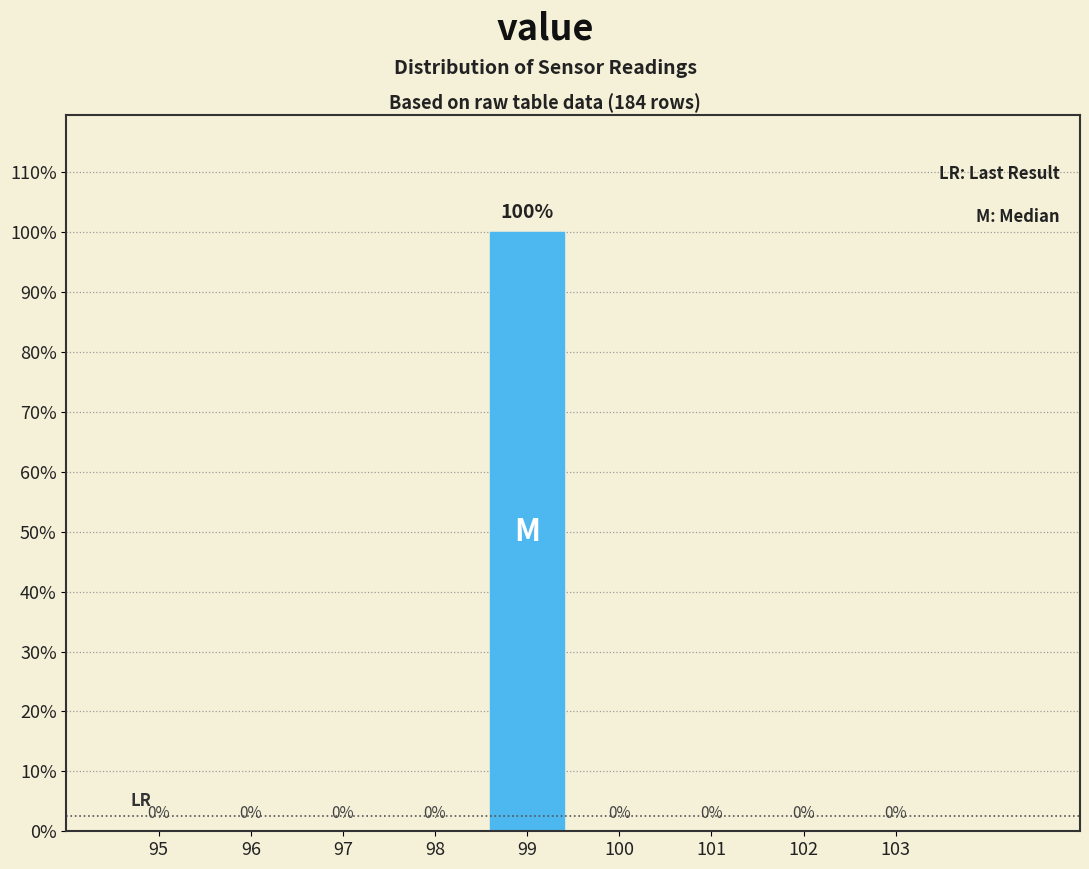

Are the bars horizontal?

No